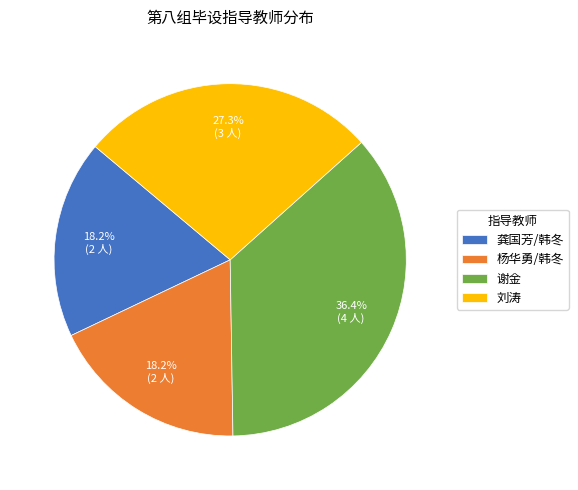

Between 龚国芳/韩冬 and 刘涛, which is larger?

刘涛